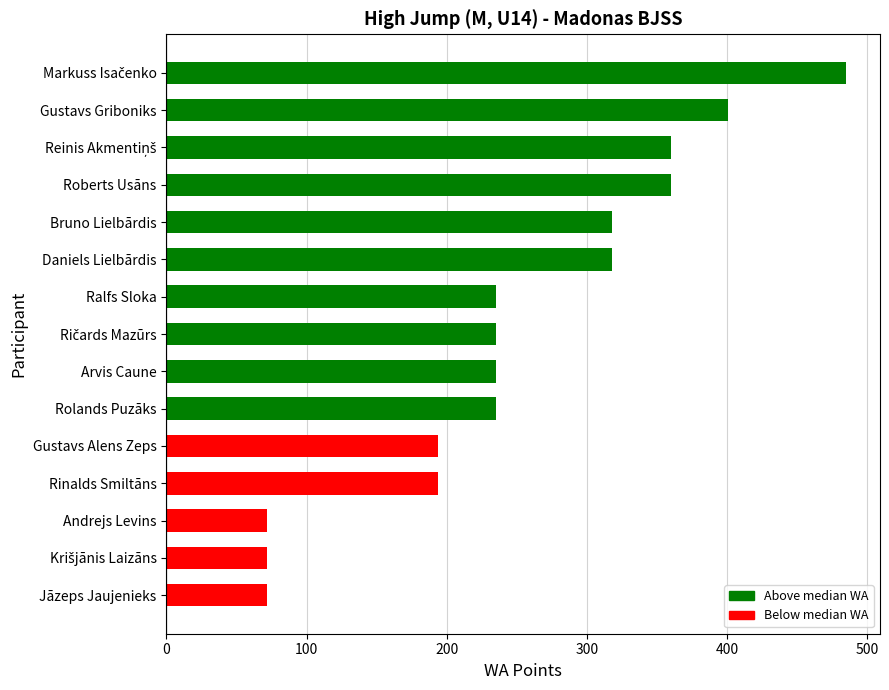

The chart shows a value of 318 at Daniels Lielbārdis. True or false?

True